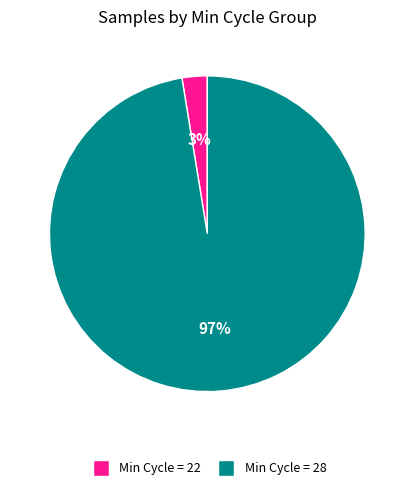

To the nearest percent, what is the average slice percentage?

50%